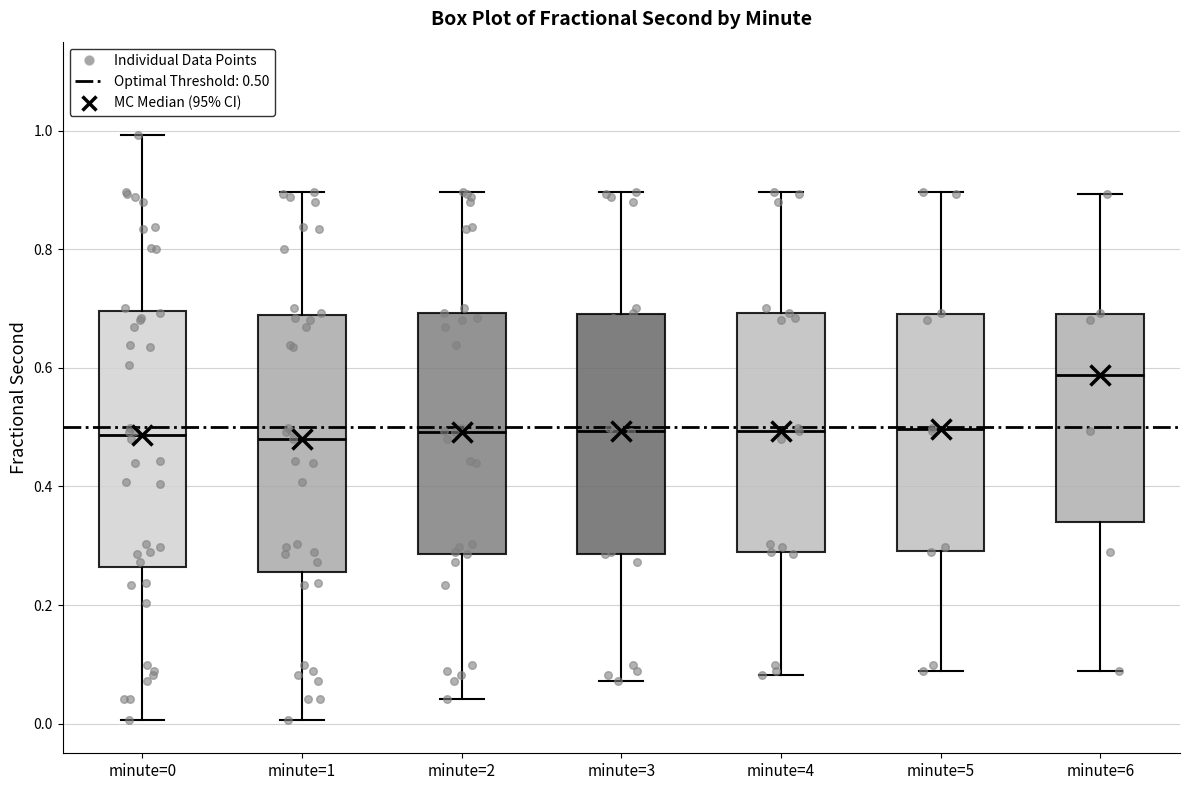

Where is the upper edge of the box for minute=5 on the y-axis? The values are not printed on the chart, so give them approximately, as read against the axis.

0.70